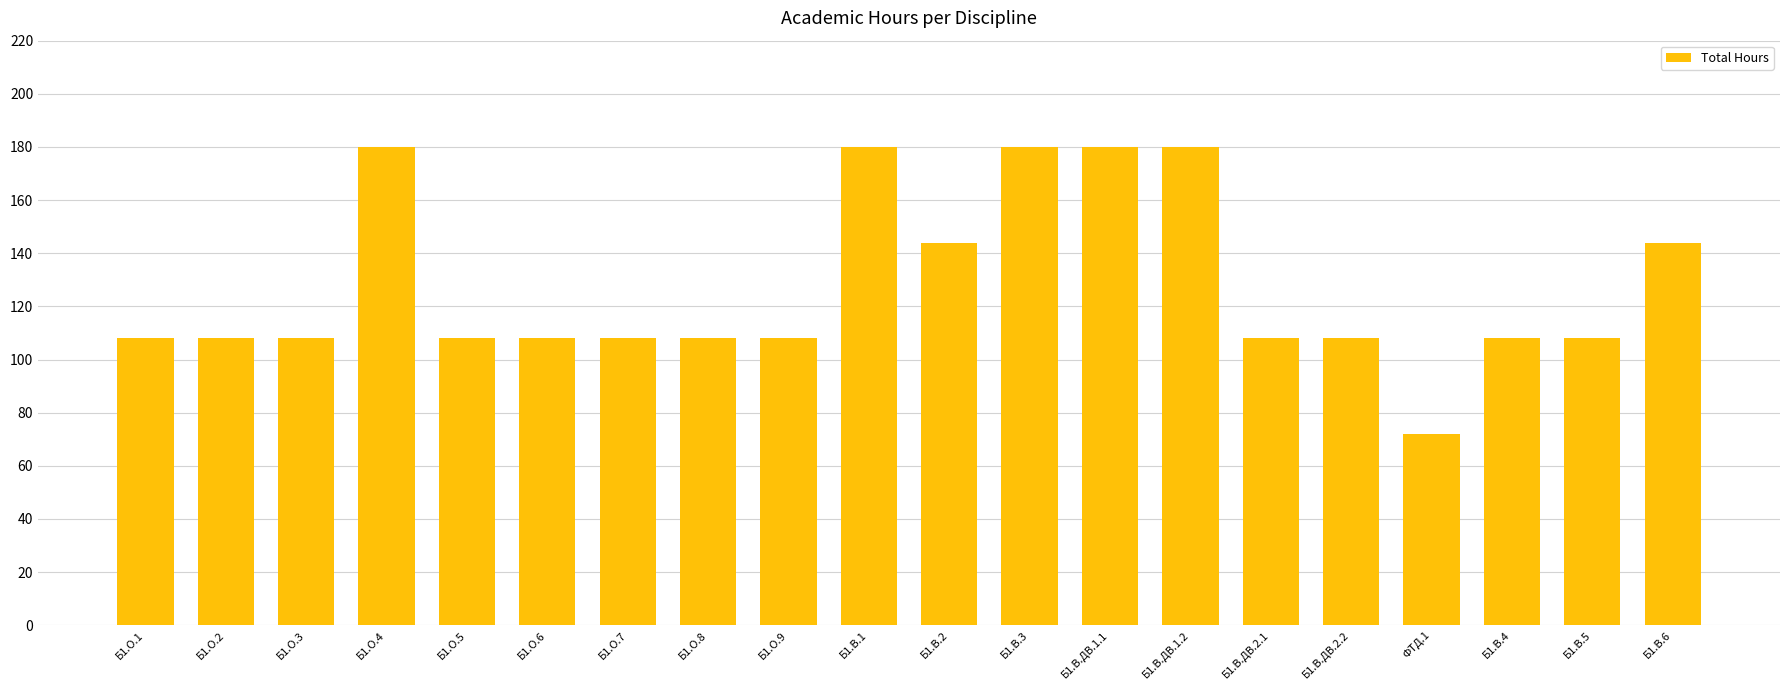

Approximately how many times larger is the value at Б1.О.8 compared to Б1.В.1?

0.6